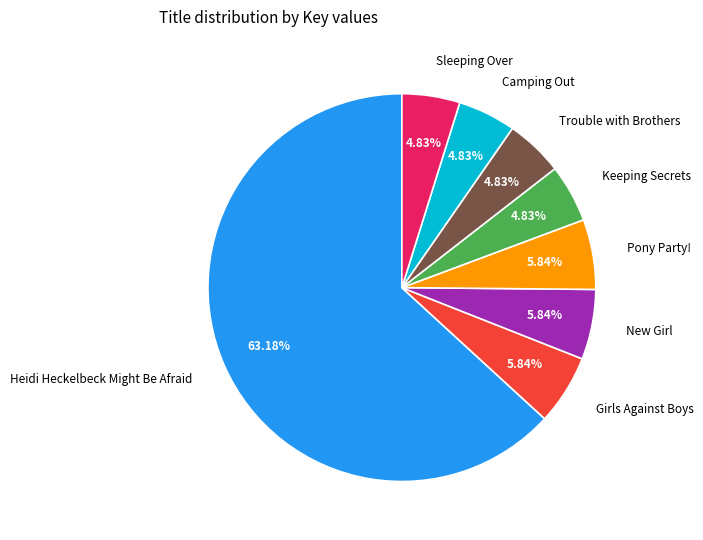

Which slice is the largest?

Heidi Heckelbeck Might Be Afraid